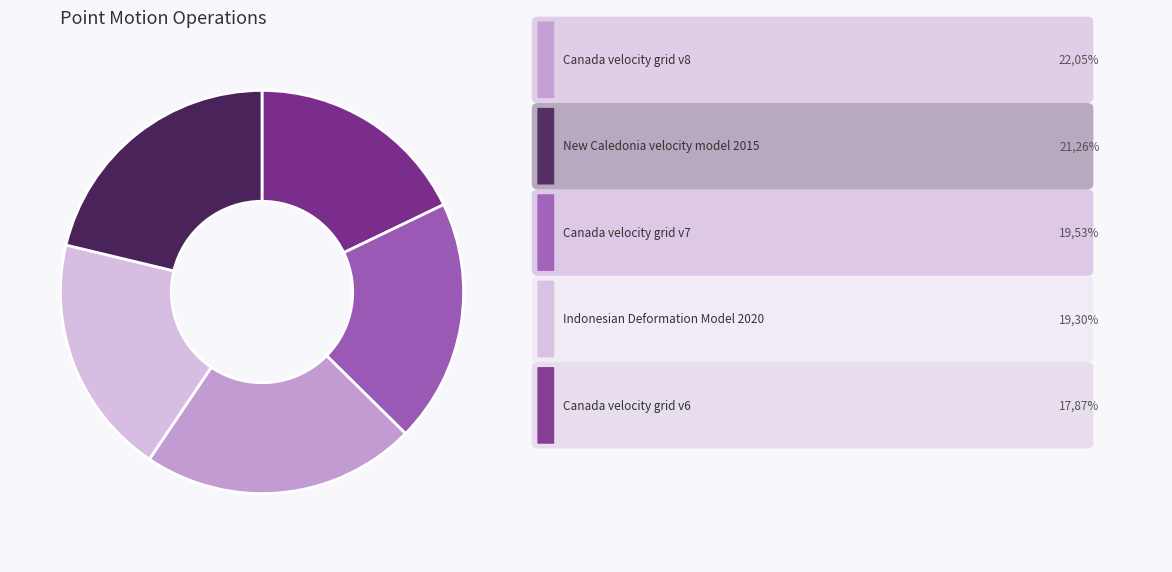

Is there any slice that represents more than half of the pie?

No